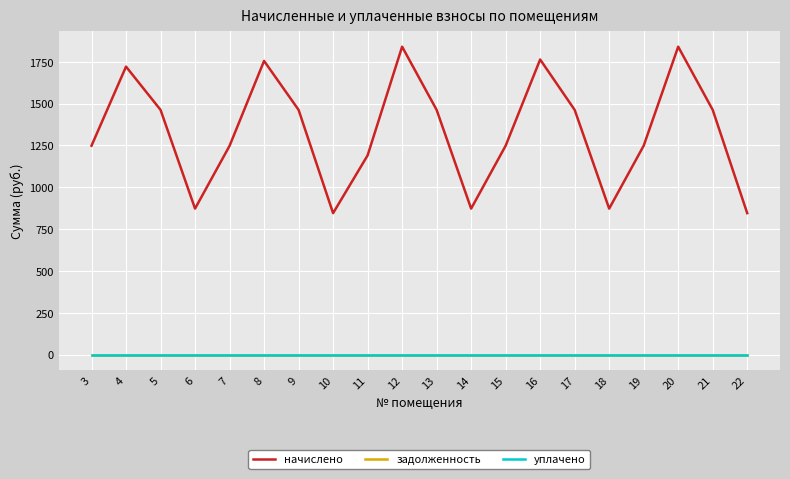

What is the maximum value for начислено?

1840.5